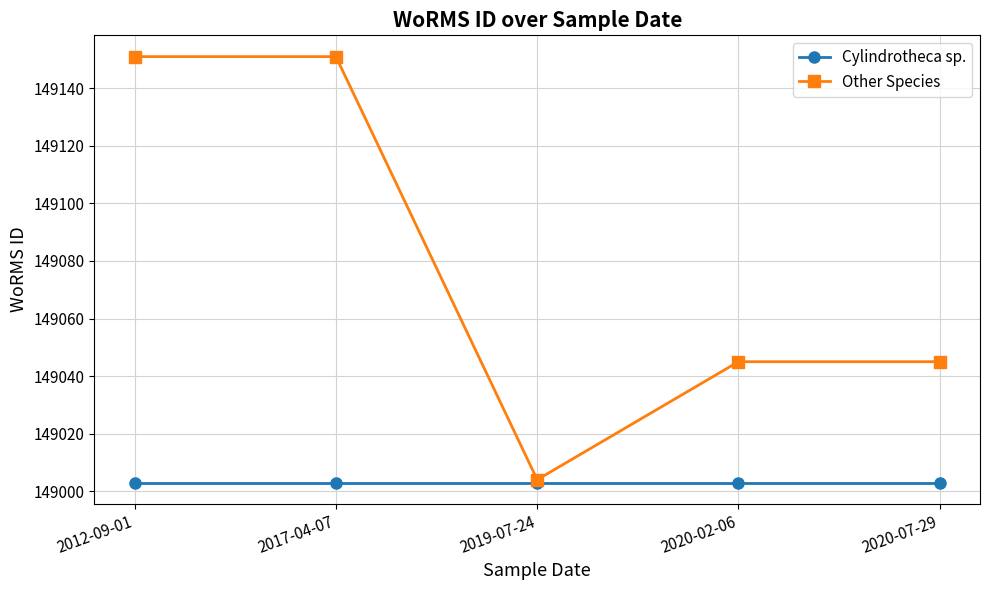

List the series in order of their peak value, lowest first.

Cylindrotheca sp., Other Species